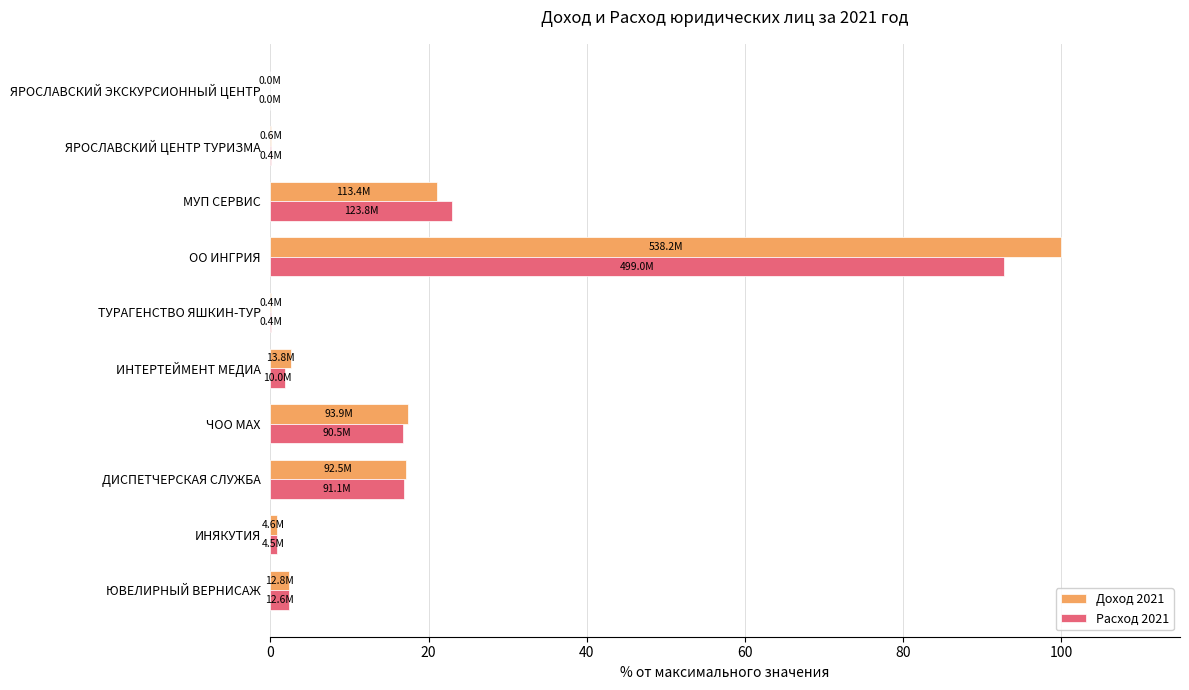

What is the sum of all Расход 2021 values?

154.7